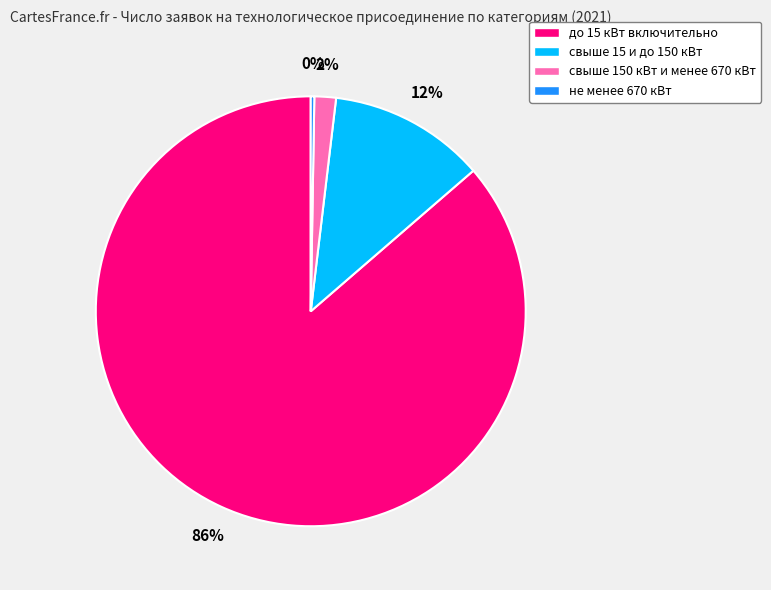

Which slice is the largest?

до 15 кВт включительно